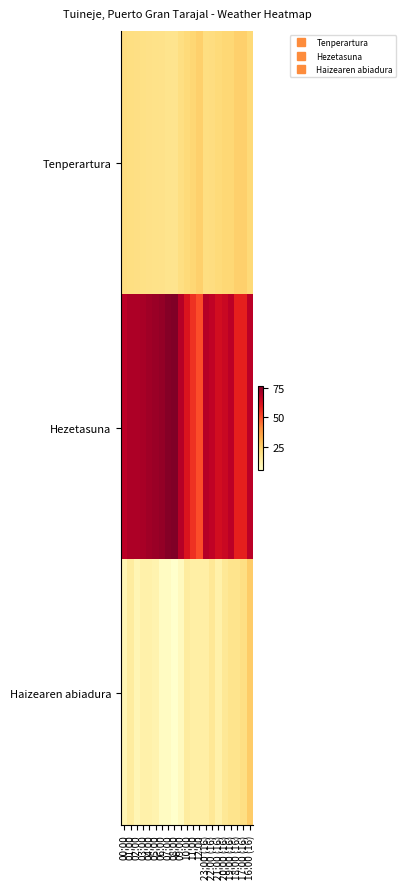

Which label corresponds to the smallest value in the chart?

08:00